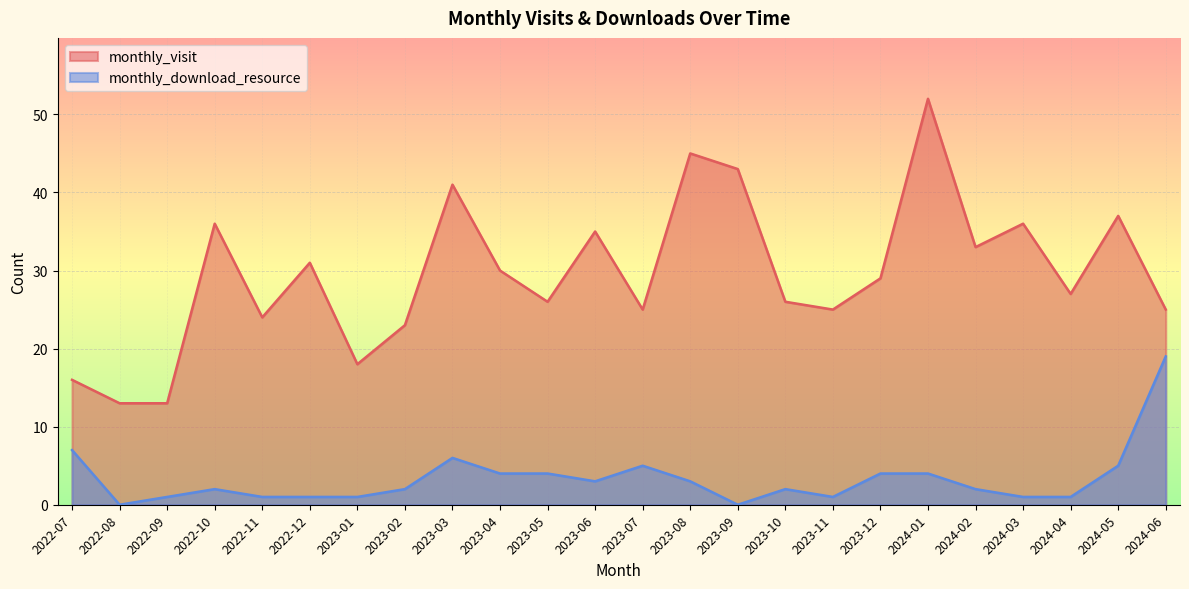

Which series has the largest range (max minus min)?

monthly_visit